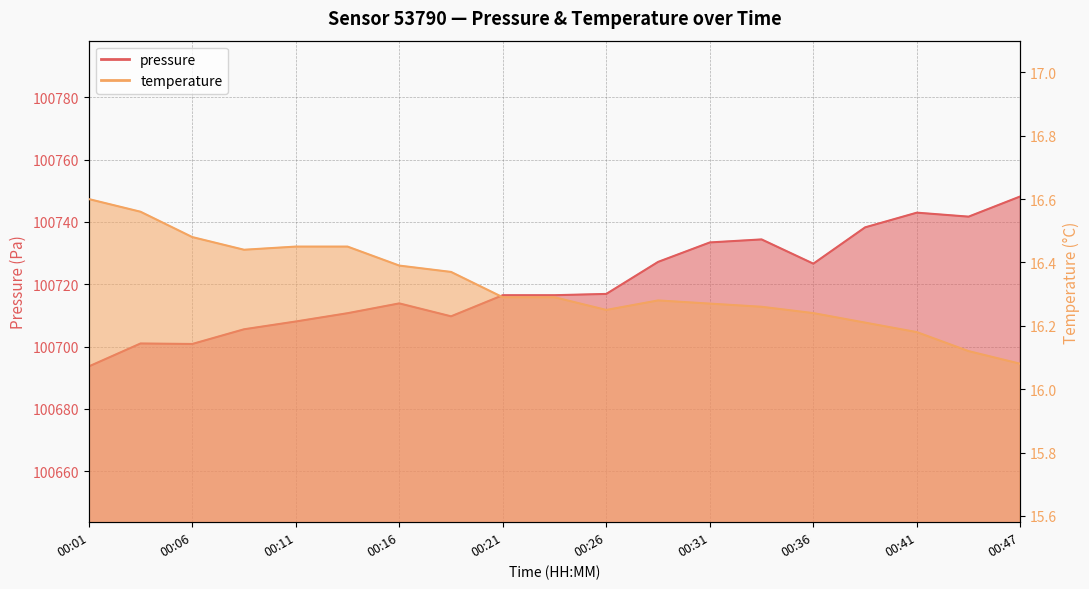

What is the maximum value shown in the chart?

100748.2